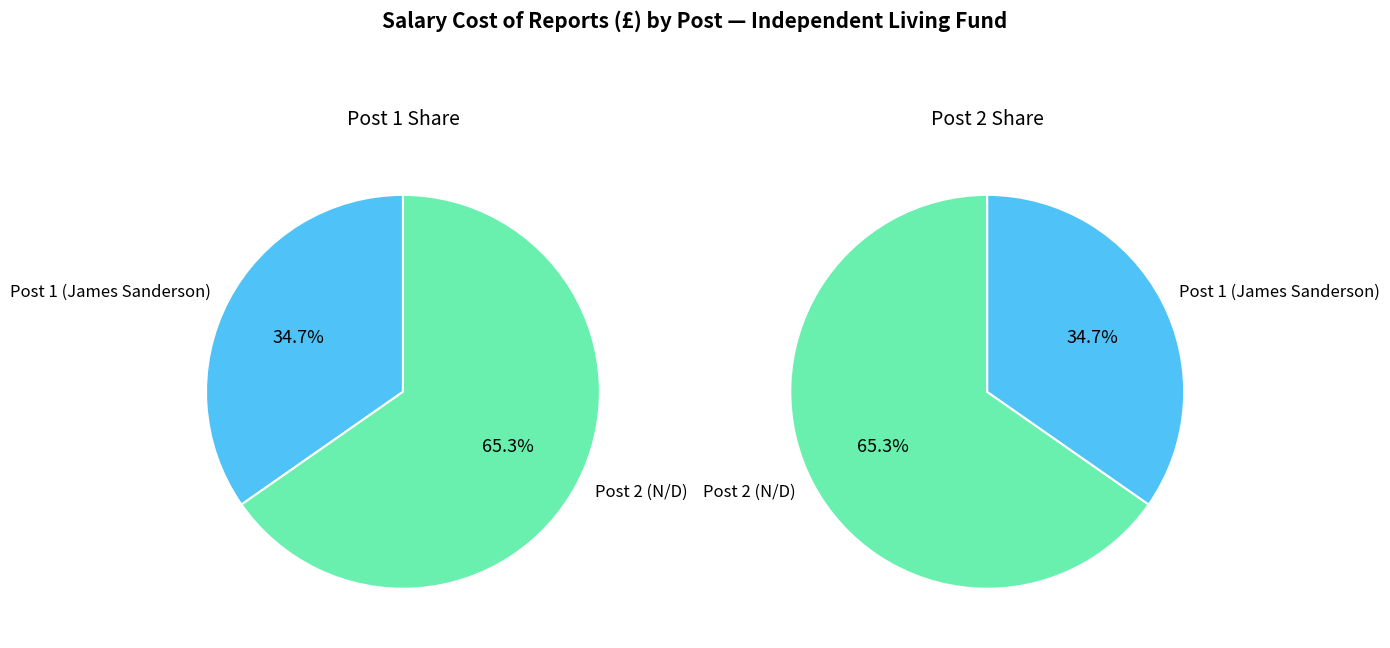

To the nearest percent, what portion does Post 1 (James Sanderson) represent?

35%